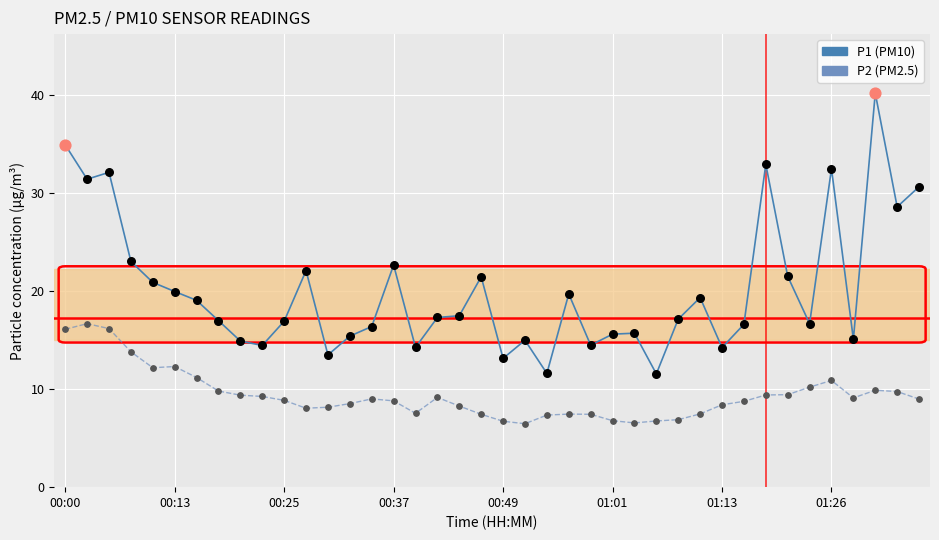

What is the greatest value displayed?

40.2